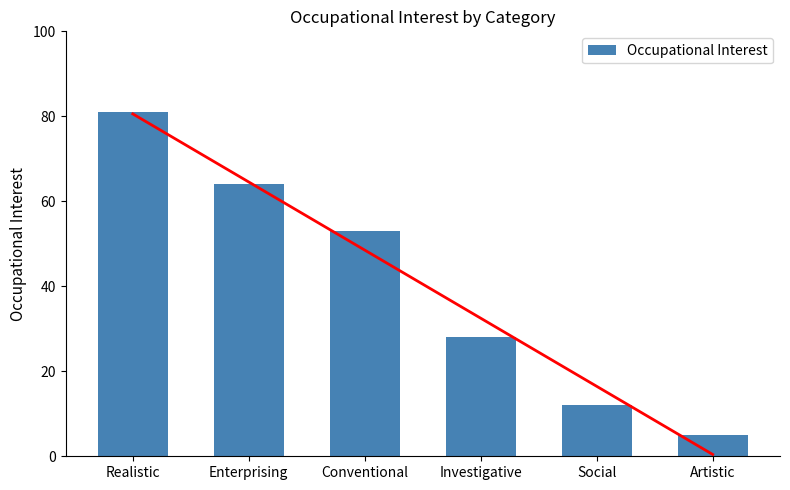

Rank the categories by value from highest to lowest.

Realistic, Enterprising, Conventional, Investigative, Social, Artistic